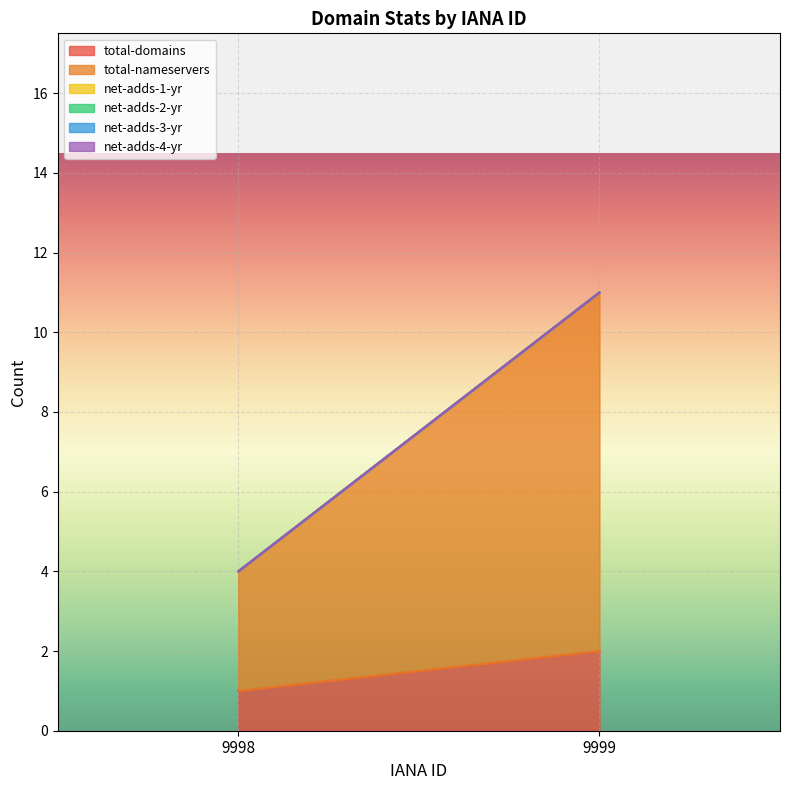

Reading left to right, transcribe all the data shown in this chart.

total-domains: 9998=1	9999=2
total-nameservers: 9998=3	9999=9
net-adds-1-yr: 9998=0	9999=0
net-adds-2-yr: 9998=0	9999=0
net-adds-3-yr: 9998=0	9999=0
net-adds-4-yr: 9998=0	9999=0